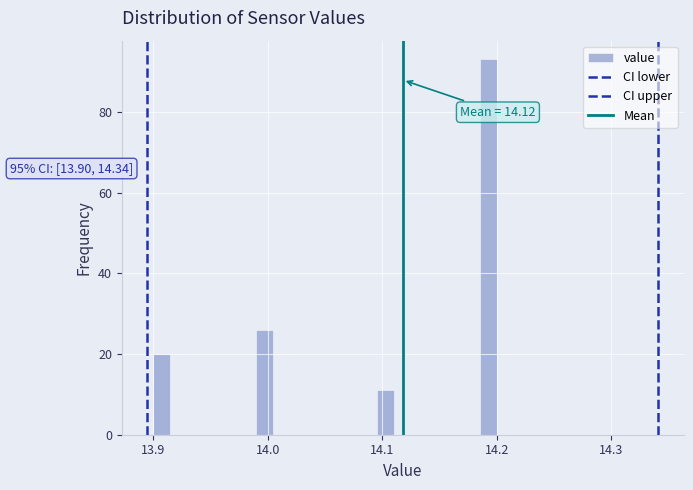

Around what value on the x-axis is the tallest bar? Give the approximate position of its centre, as read against the axis.

14.19